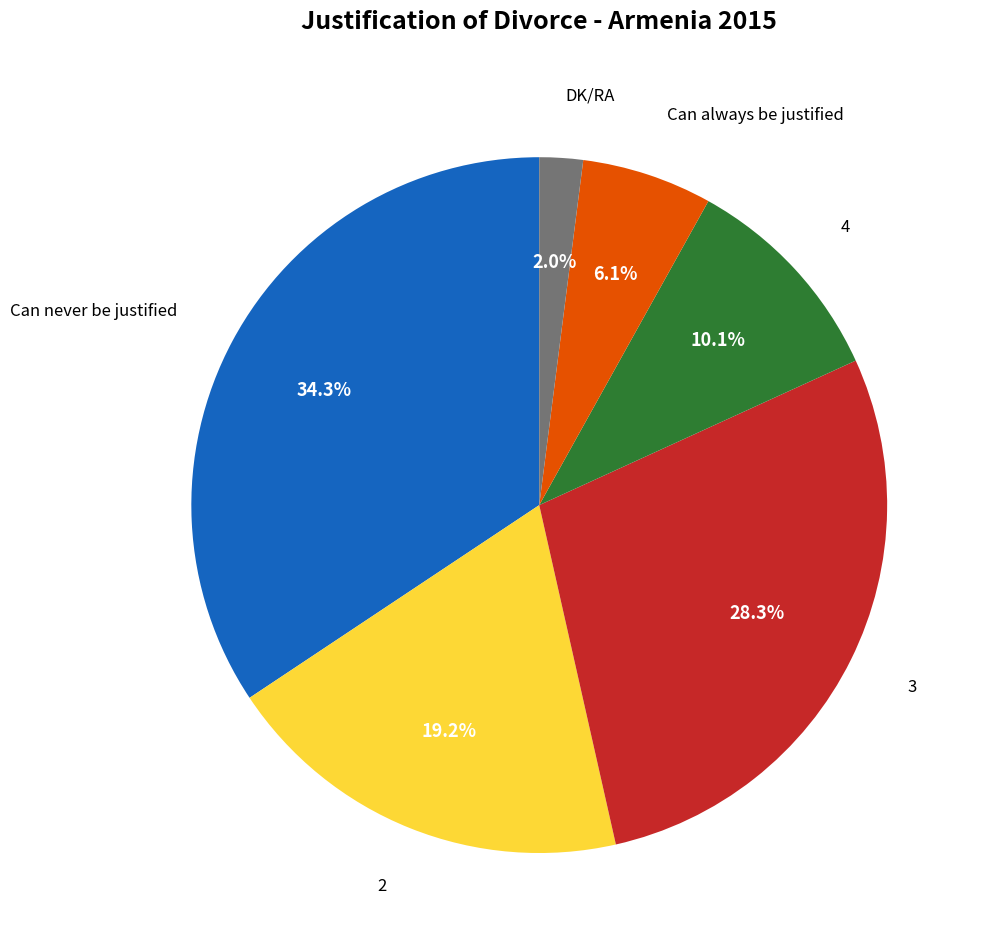

How many slices are in this pie chart?

6